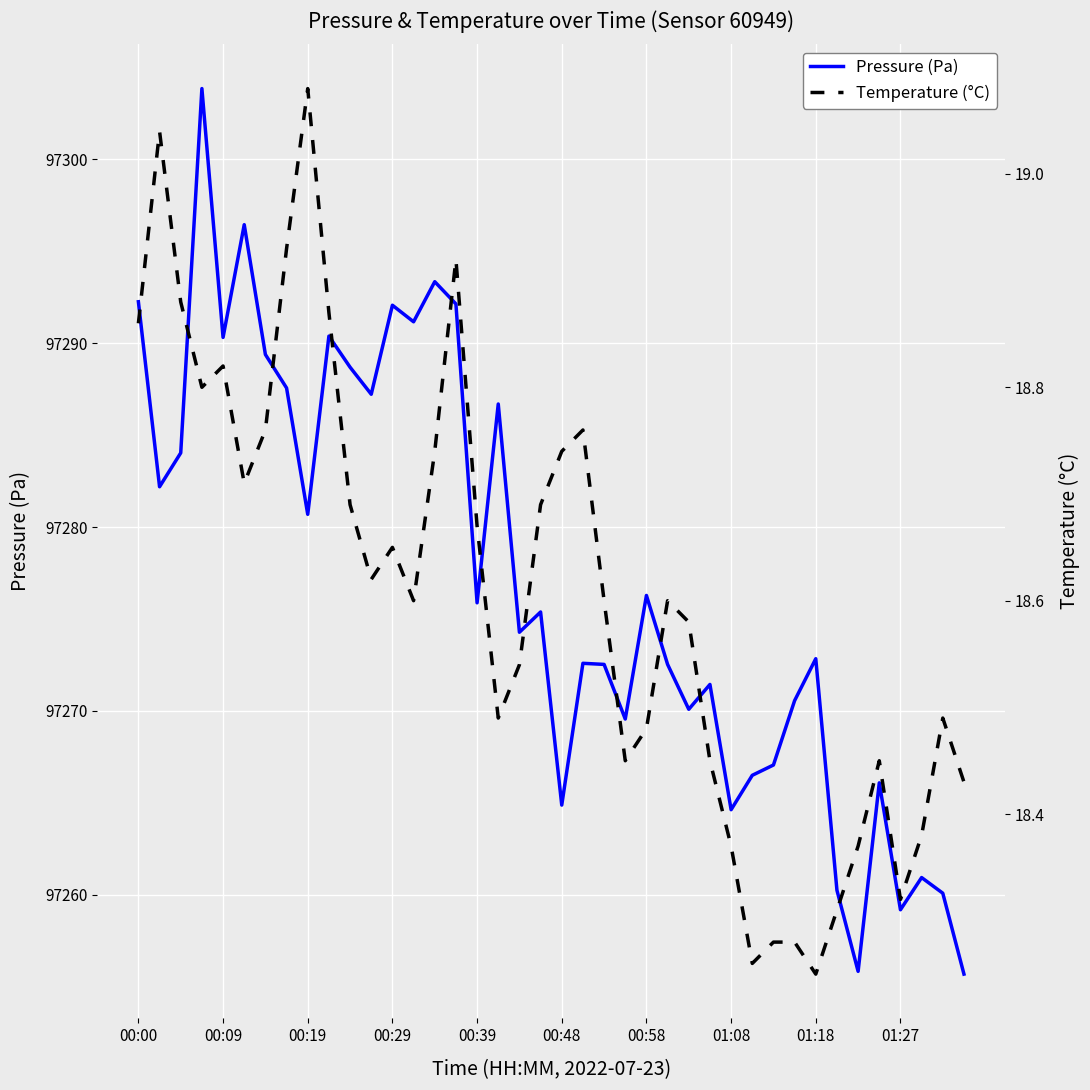

How many data points in Pressure (Pa) are above 97275?

20